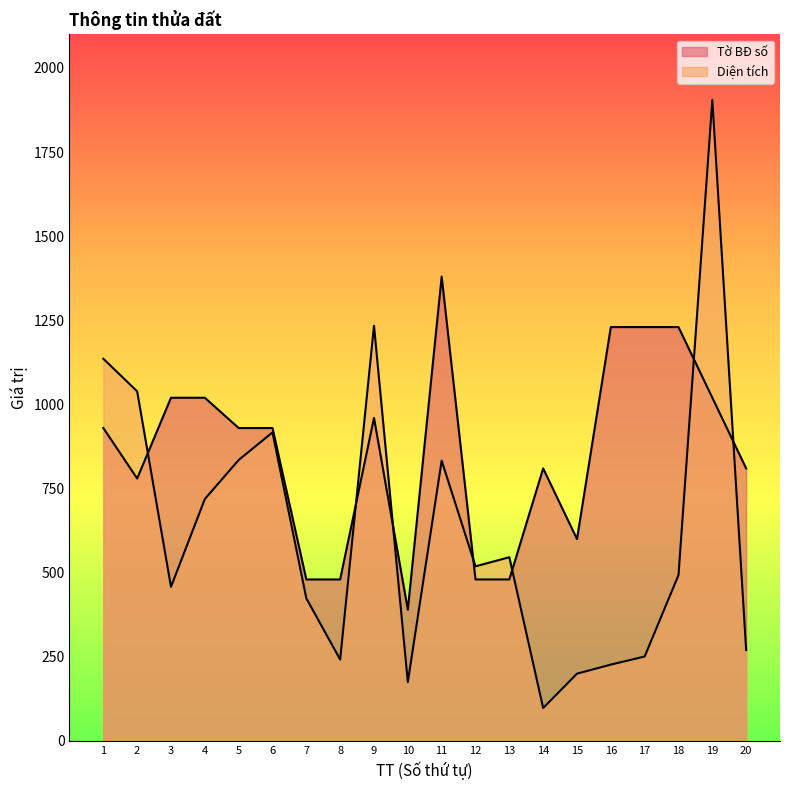

How many interior local valleys does the Tờ BĐ số series have?

3